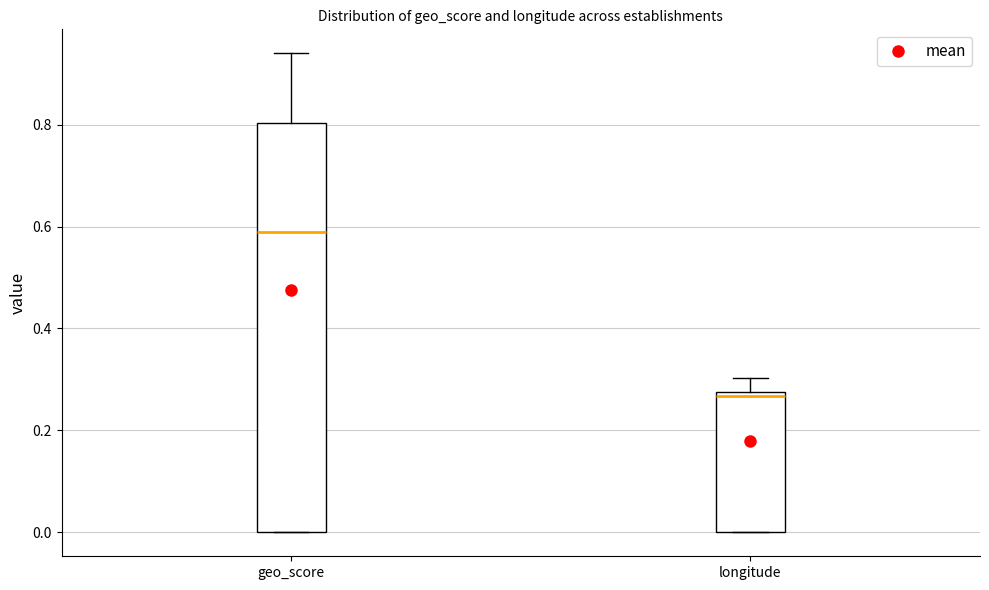

Where is the lower edge of the box for longitude on the y-axis? The values are not printed on the chart, so give them approximately, as read against the axis.

0.00